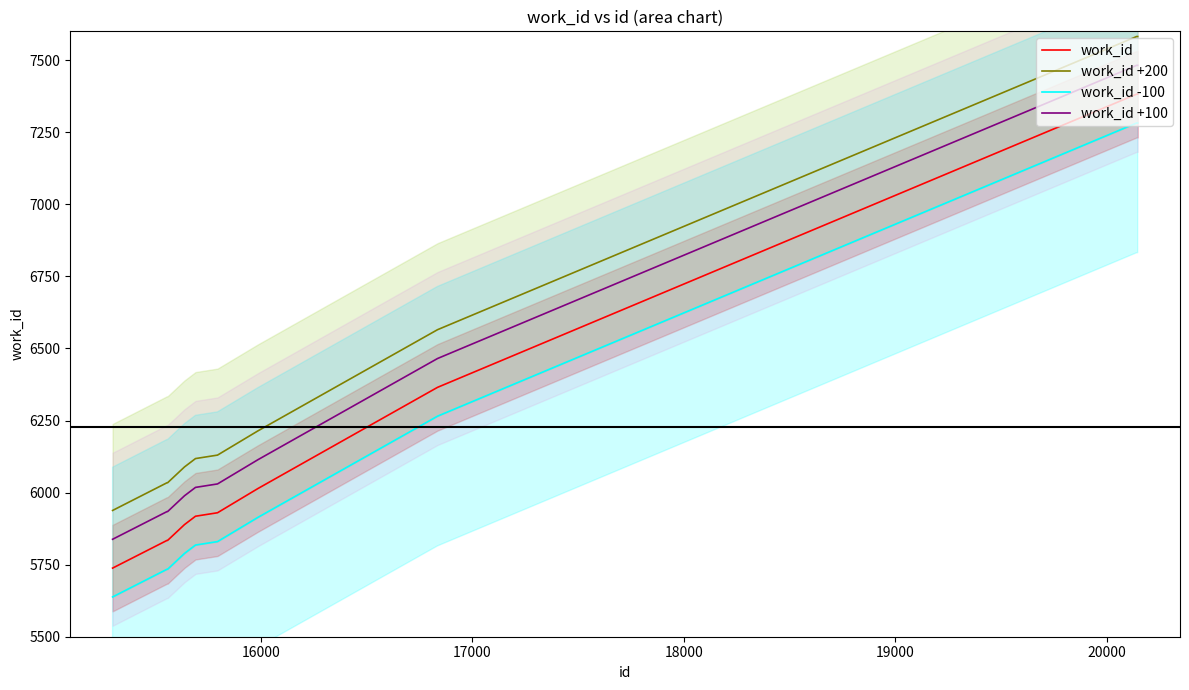

True or false: work_id and work_id +100 intersect in this chart.

False